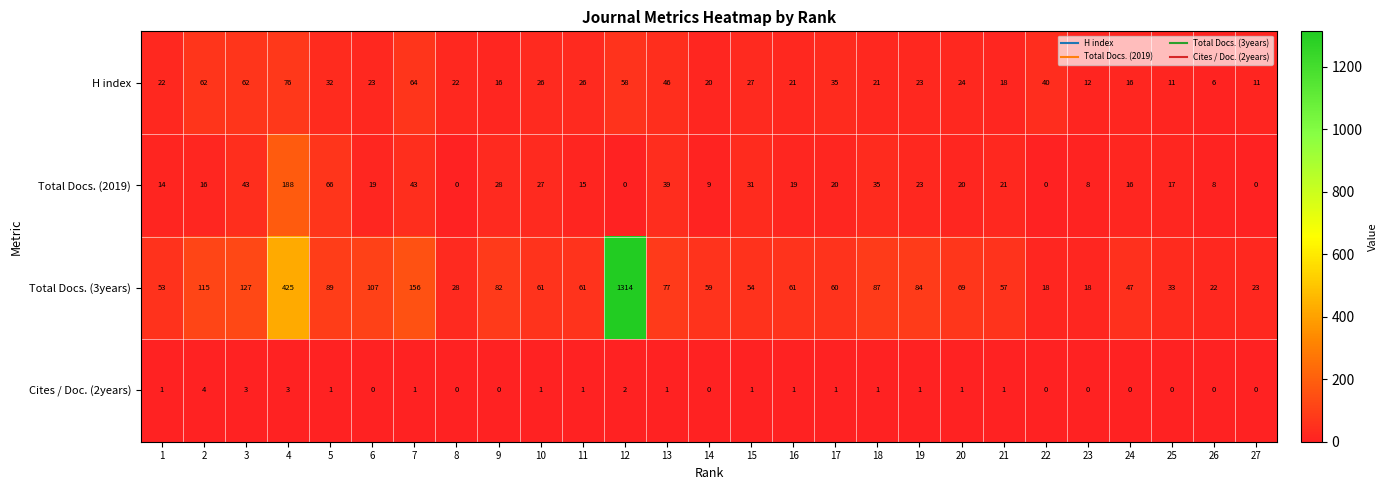

What is the greatest value displayed?

1314